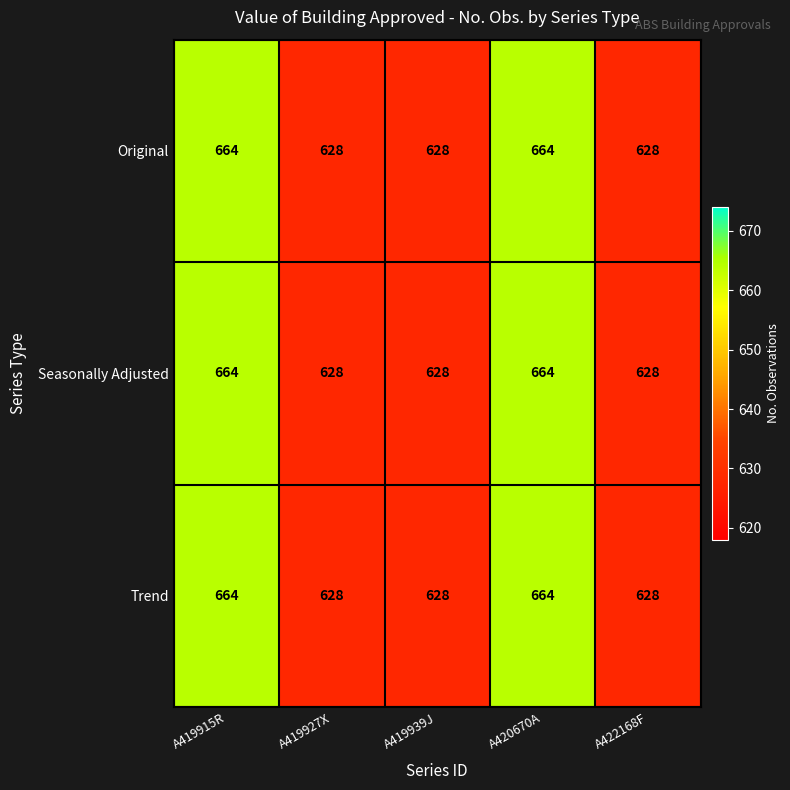

What is the smallest value displayed?

628